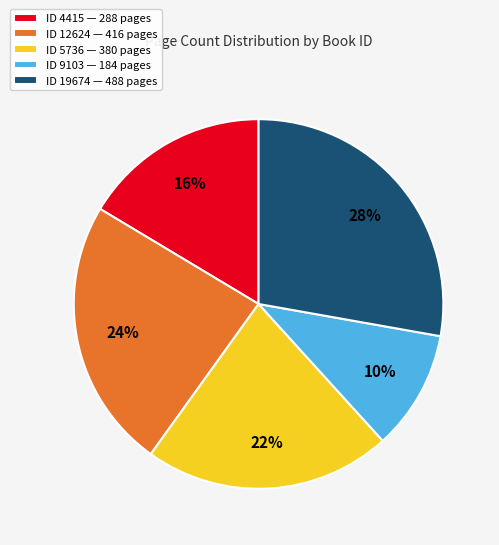

What is the ratio of the value at ID 4415 — 288 pages to the value at ID 9103 — 184 pages?

1.6